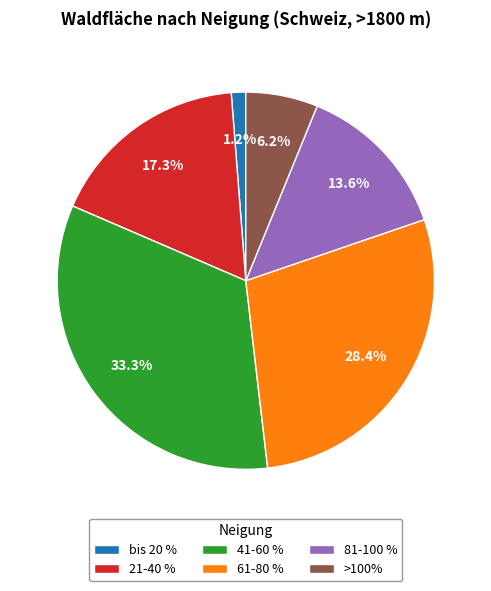

What percentage is NOT represented by 41-60 %?

66.7%